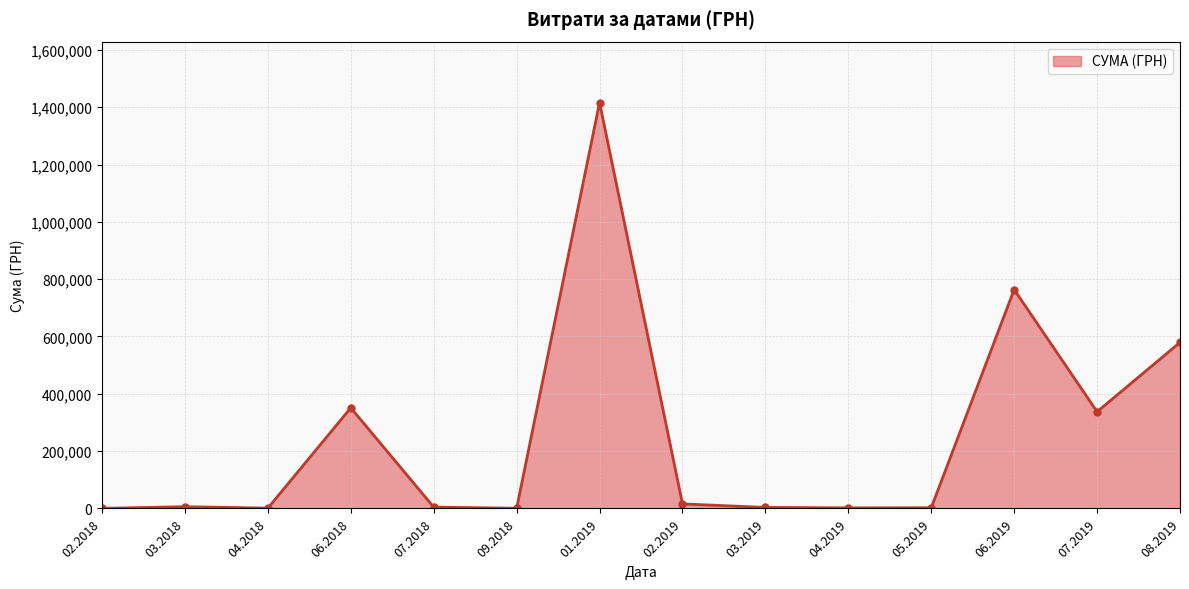

How many lines are shown in the chart?

1